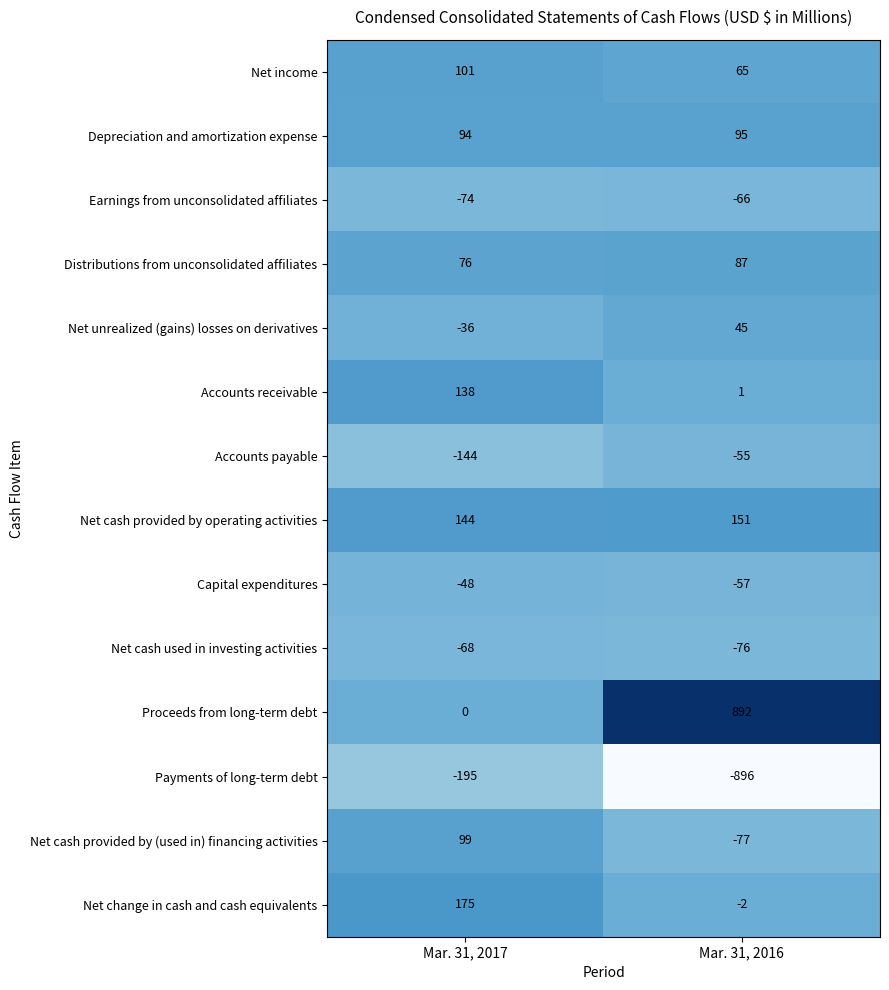

Which series changed the most between Mar. 31, 2017 and Mar. 31, 2016?

Proceeds from long-term debt